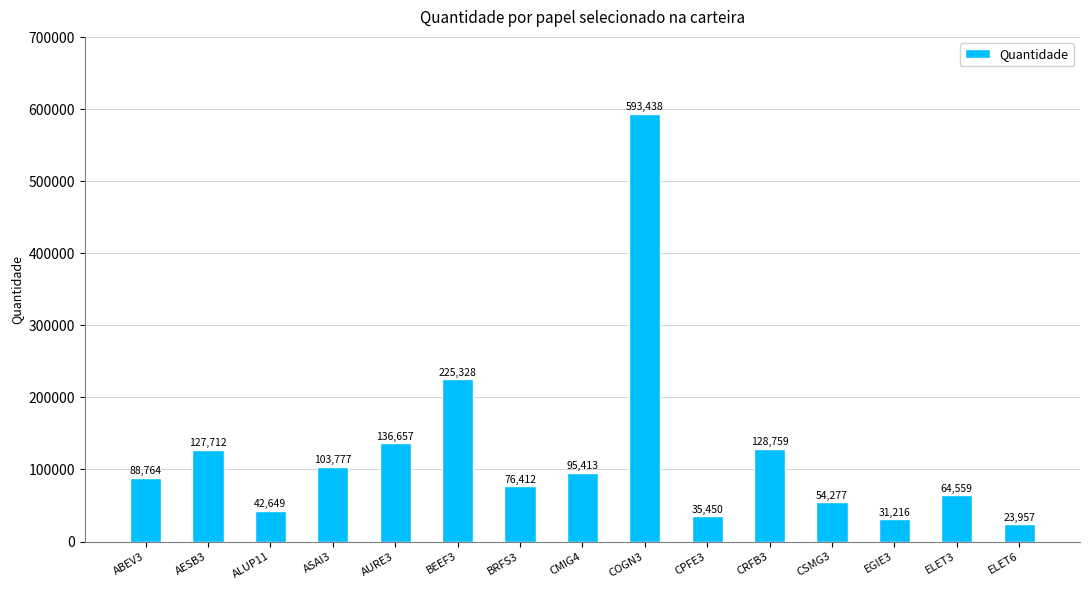

What is the change in value from AURE3 to ELET6?

-112700